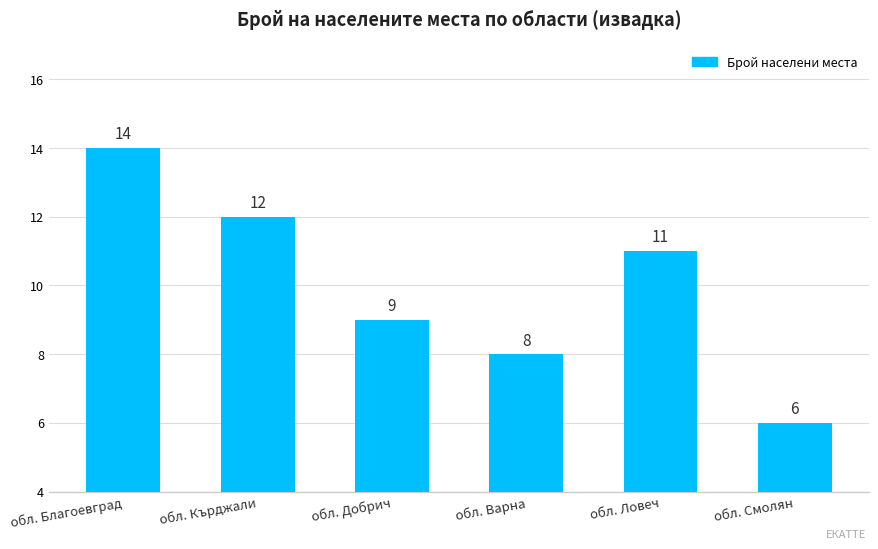

How many distinct data groups are displayed?

1